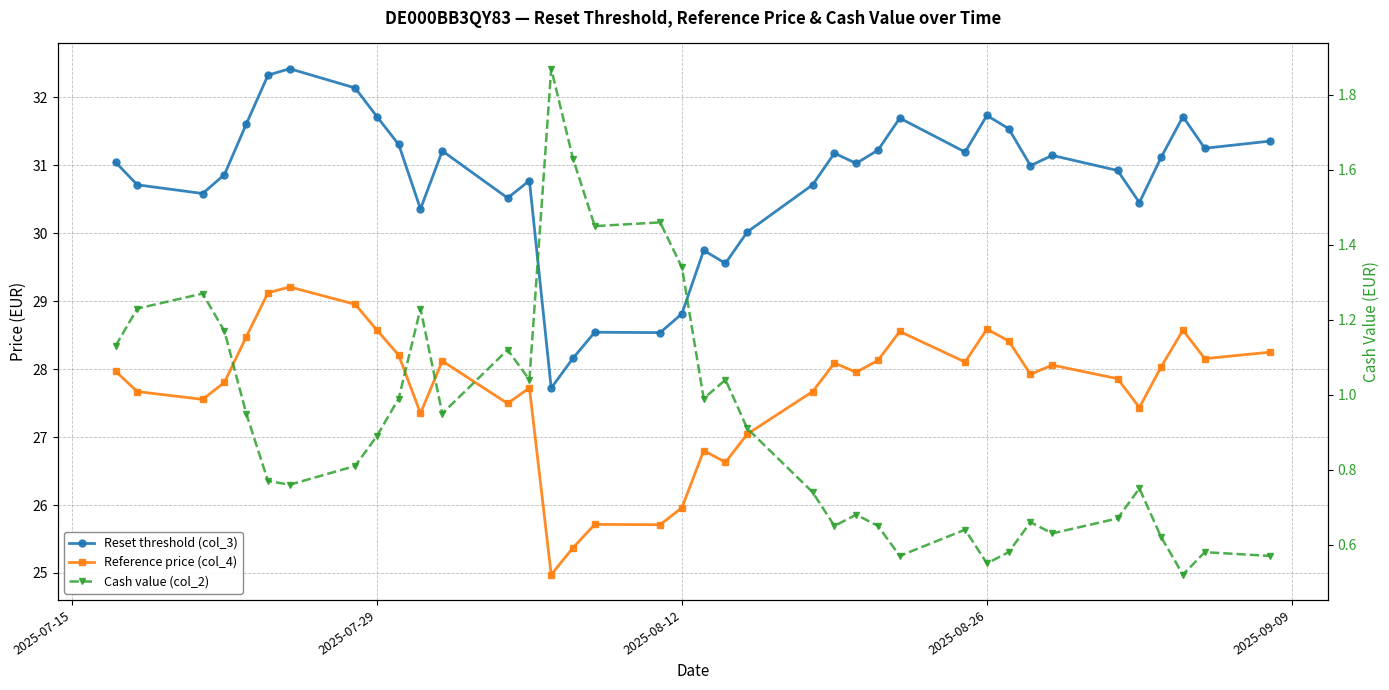

True or false: Reference price (col_4) has a value of 44.3 at 2025-07-15.

False